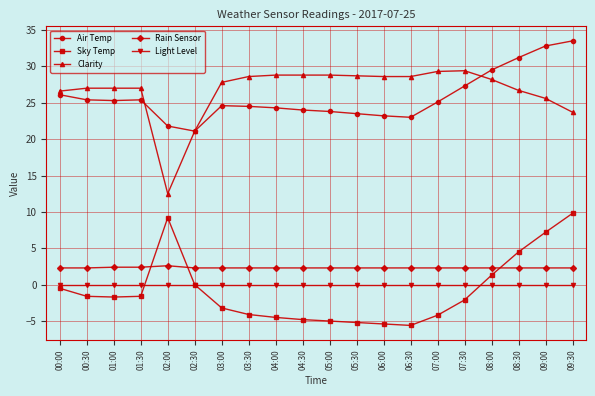

What is the label of the 16th point from the left?

07:30